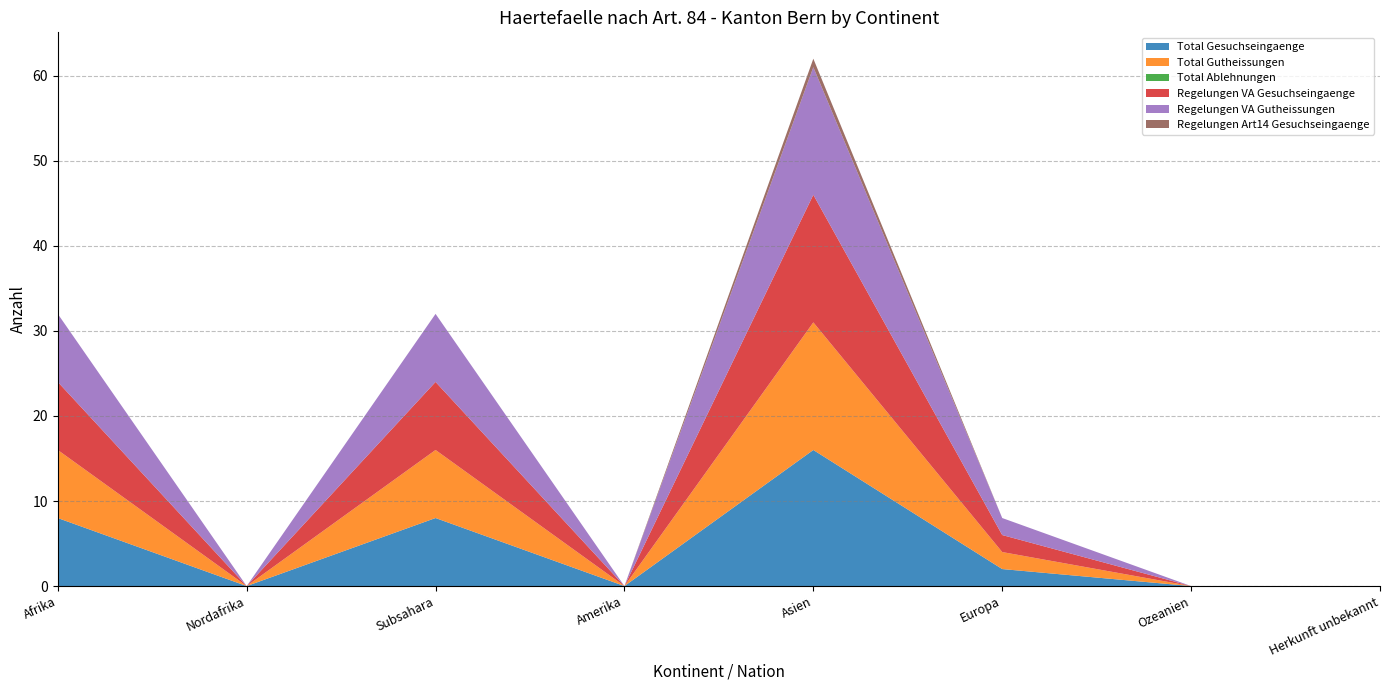

Reading left to right, list all the values displayed in this chart.

Total Gesuchseingaenge: Afrika=8	Nordafrika=0	Subsahara=8	Amerika=0	Asien=16	Europa=2	Ozeanien=0	Herkunft unbekannt=0
Total Gutheissungen: Afrika=8	Nordafrika=0	Subsahara=8	Amerika=0	Asien=15	Europa=2	Ozeanien=0	Herkunft unbekannt=0
Total Ablehnungen: Afrika=0	Nordafrika=0	Subsahara=0	Amerika=0	Asien=0	Europa=0	Ozeanien=0	Herkunft unbekannt=0
Regelungen VA Gesuchseingaenge: Afrika=8	Nordafrika=0	Subsahara=8	Amerika=0	Asien=15	Europa=2	Ozeanien=0	Herkunft unbekannt=0
Regelungen VA Gutheissungen: Afrika=8	Nordafrika=0	Subsahara=8	Amerika=0	Asien=15	Europa=2	Ozeanien=0	Herkunft unbekannt=0
Regelungen Art14 Gesuchseingaenge: Afrika=0	Nordafrika=0	Subsahara=0	Amerika=0	Asien=1	Europa=0	Ozeanien=0	Herkunft unbekannt=0